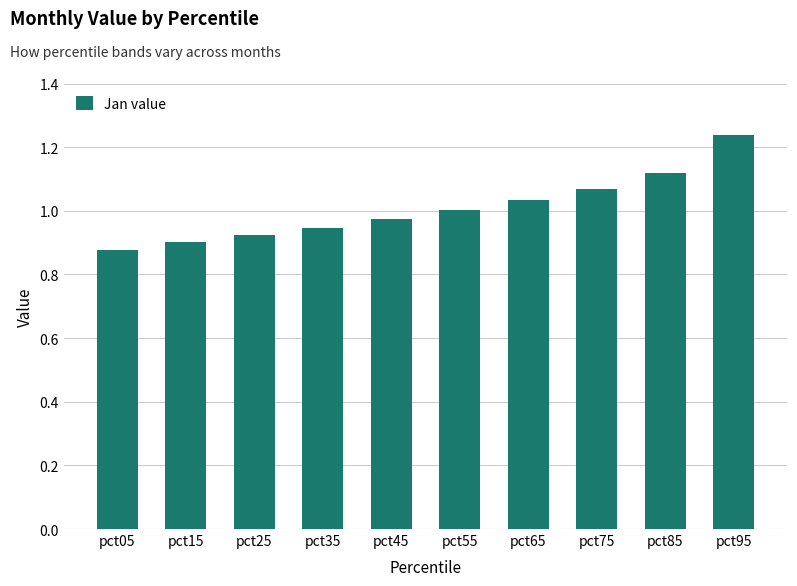

Are the bars grouped side by side (vs. stacked)?

No